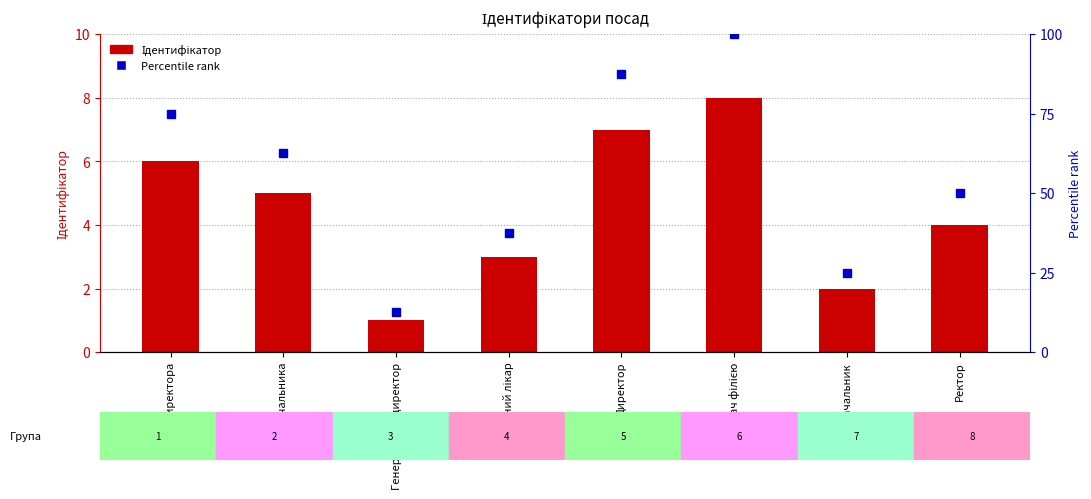

At Генеральний директор, list the series in order from largest to smallest.

Percentile rank, Ідентифікатор